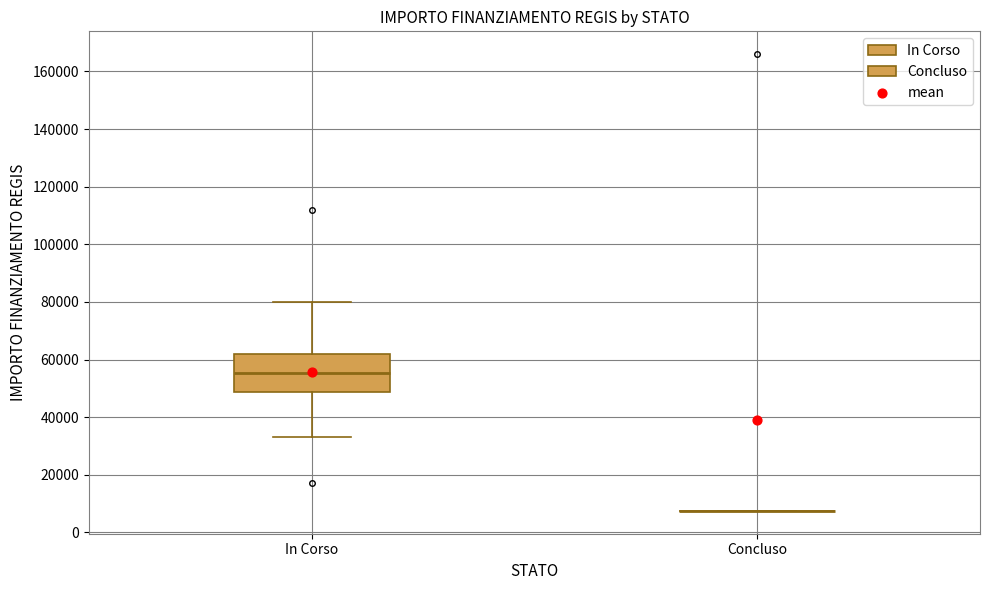

Comparing the boxes themselves (not the whiskers), which one is the tallest?

In Corso